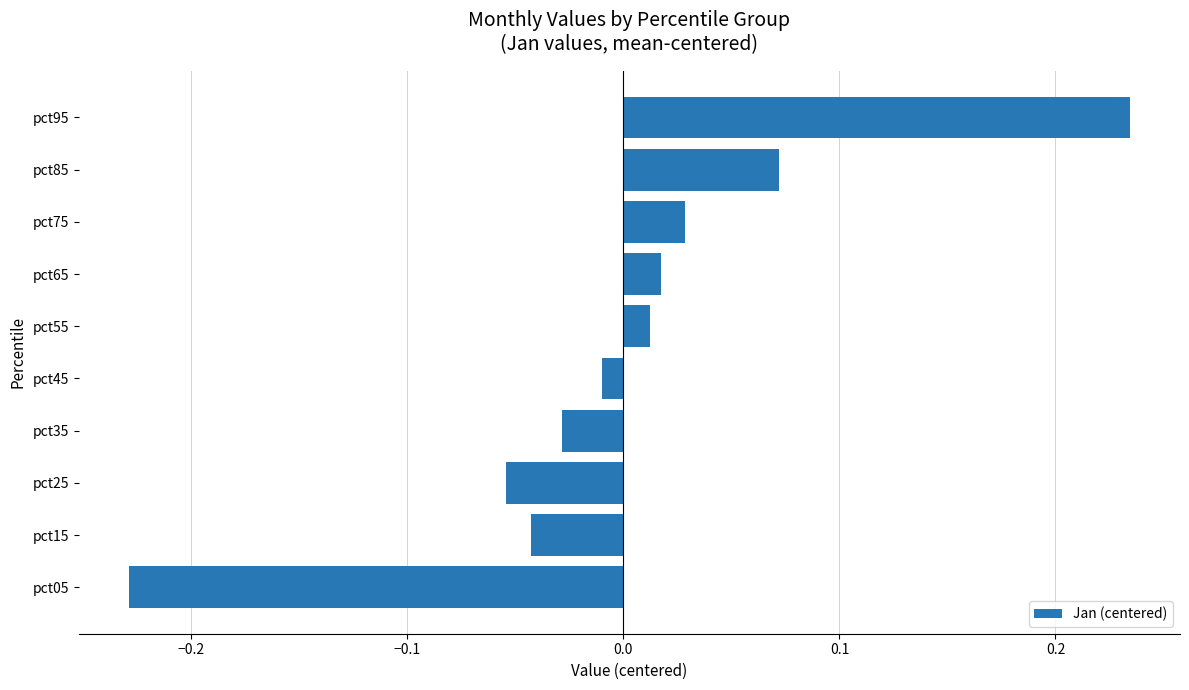

Is it true that the value at pct05 is -0.3?

False